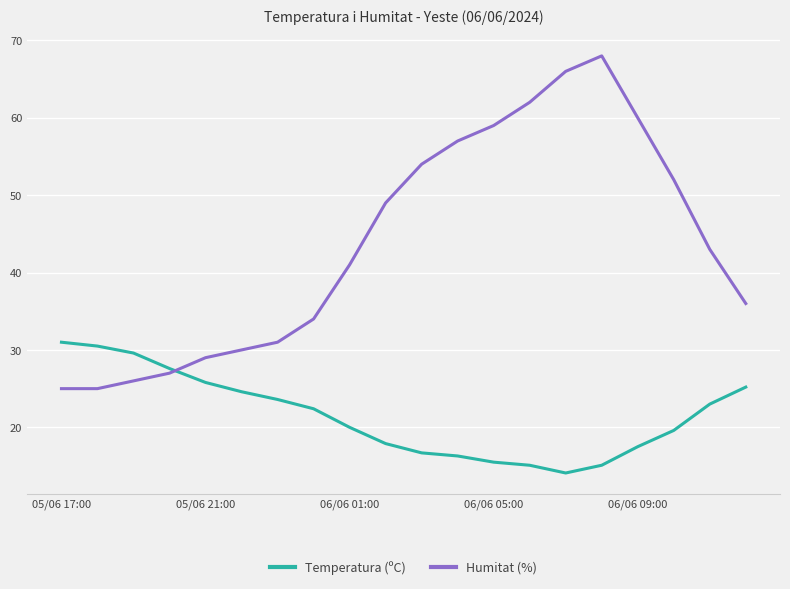

What is the lowest value of the Temperatura (ºC) series?

14.1